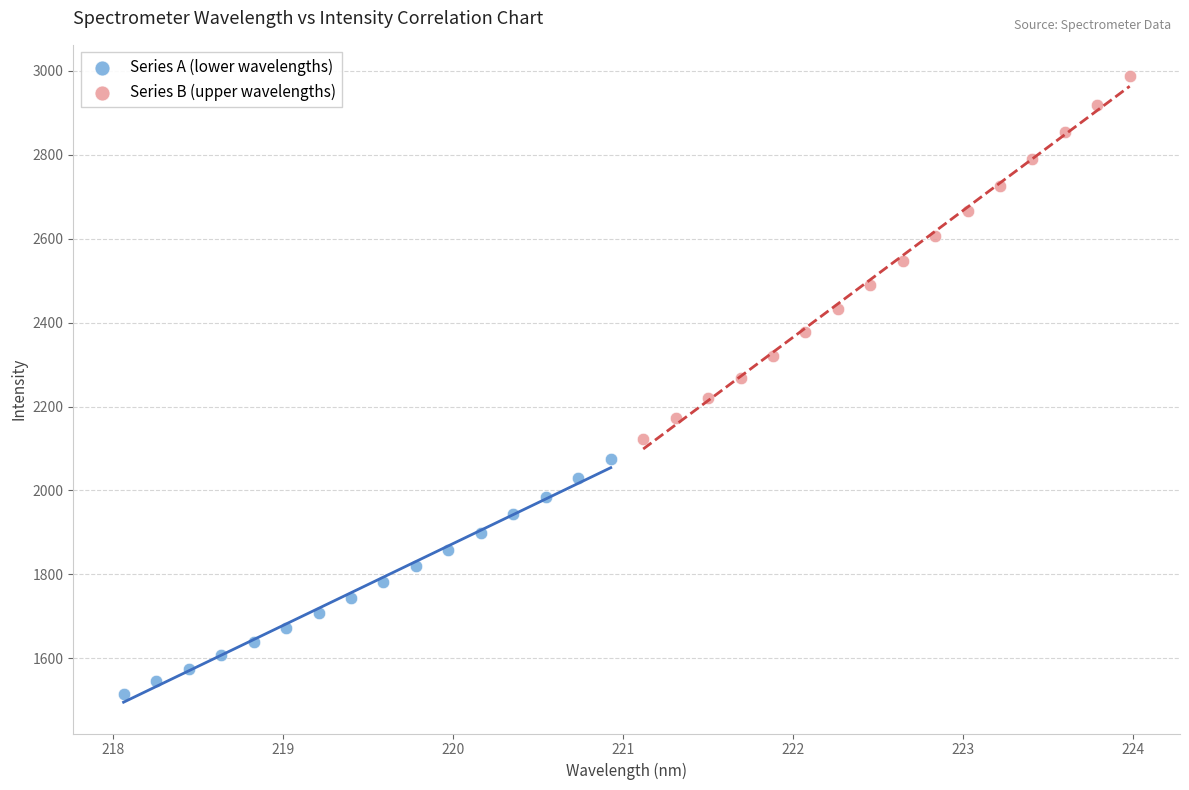

Which series reaches the maximum Y coordinate?

Series B (upper wavelengths)